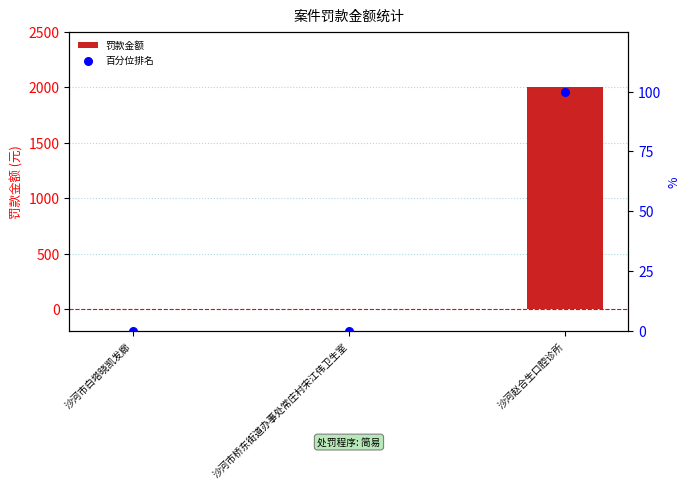

Which series contains the lowest Y value?

罚款金额